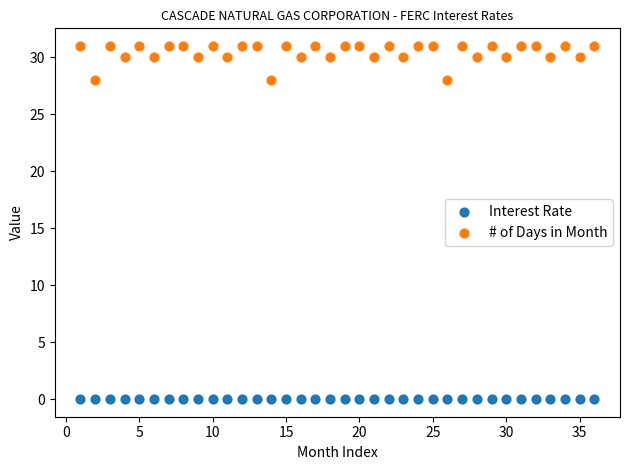

Which series reaches the minimum Y coordinate?

Interest Rate